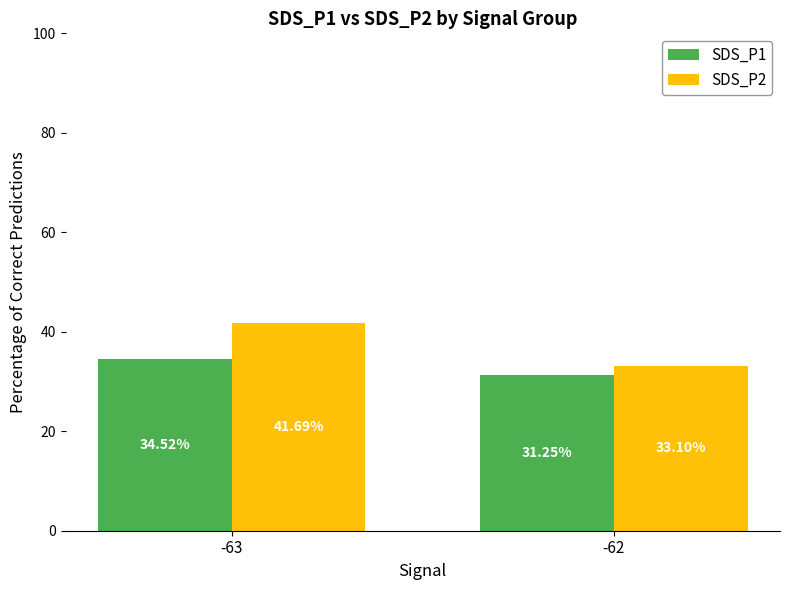

Between -63 and -62, which series saw the biggest shift?

SDS_P2